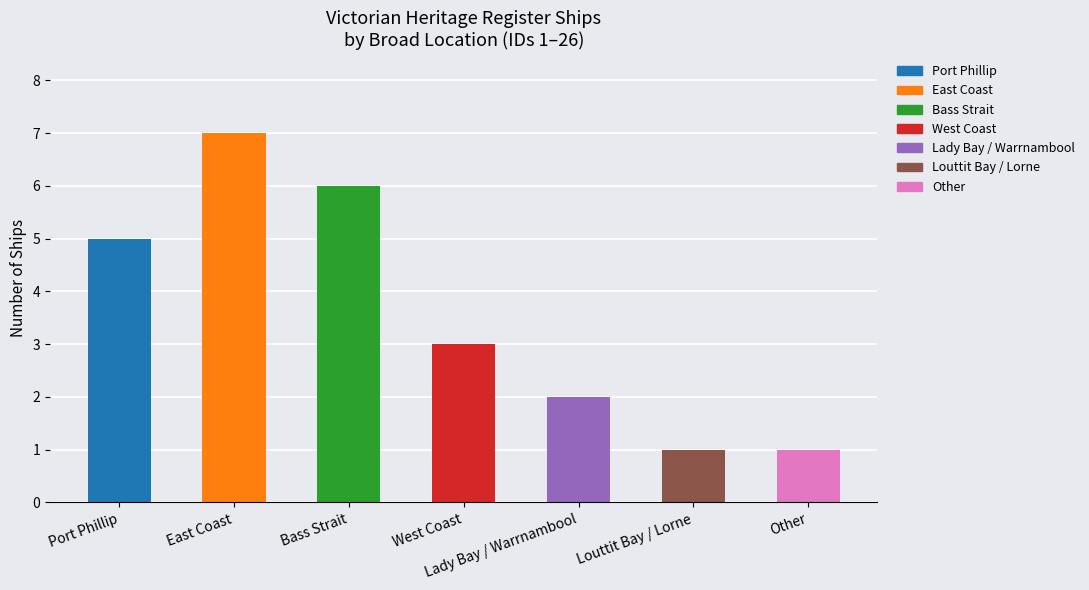

Is it true that the value at Louttit Bay / Lorne is 2?

False